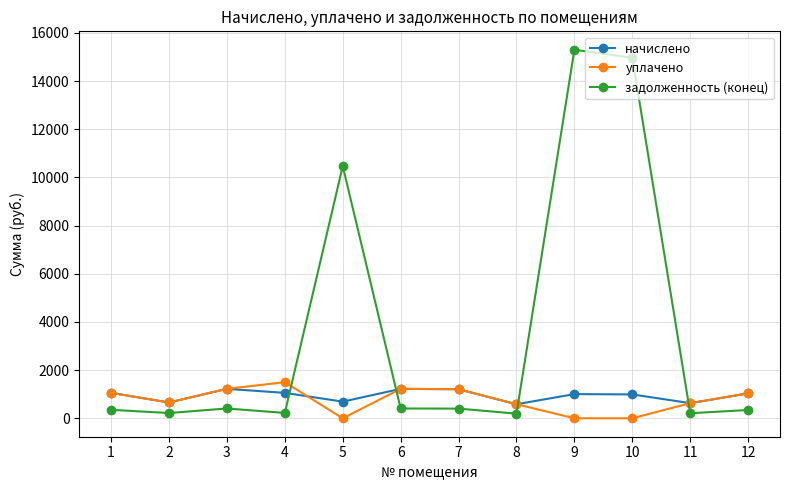

Where do задолженность (конец) and начислено first cross each other?

4 and 5